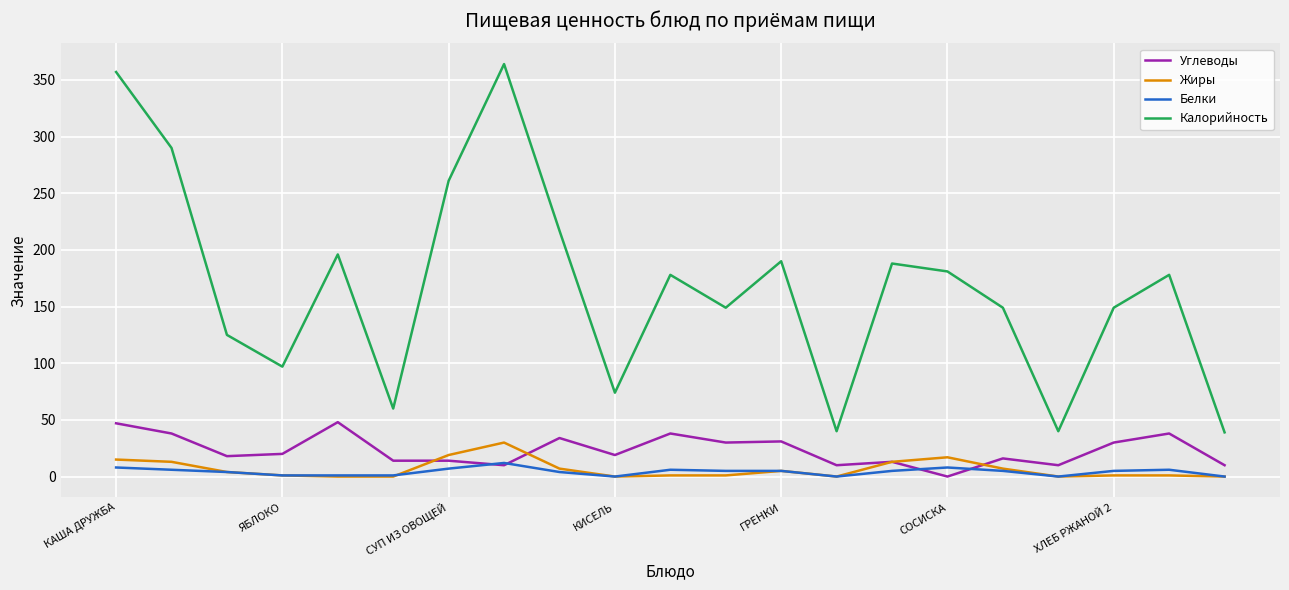

True or false: Белки and Калорийность cross at least once.

False